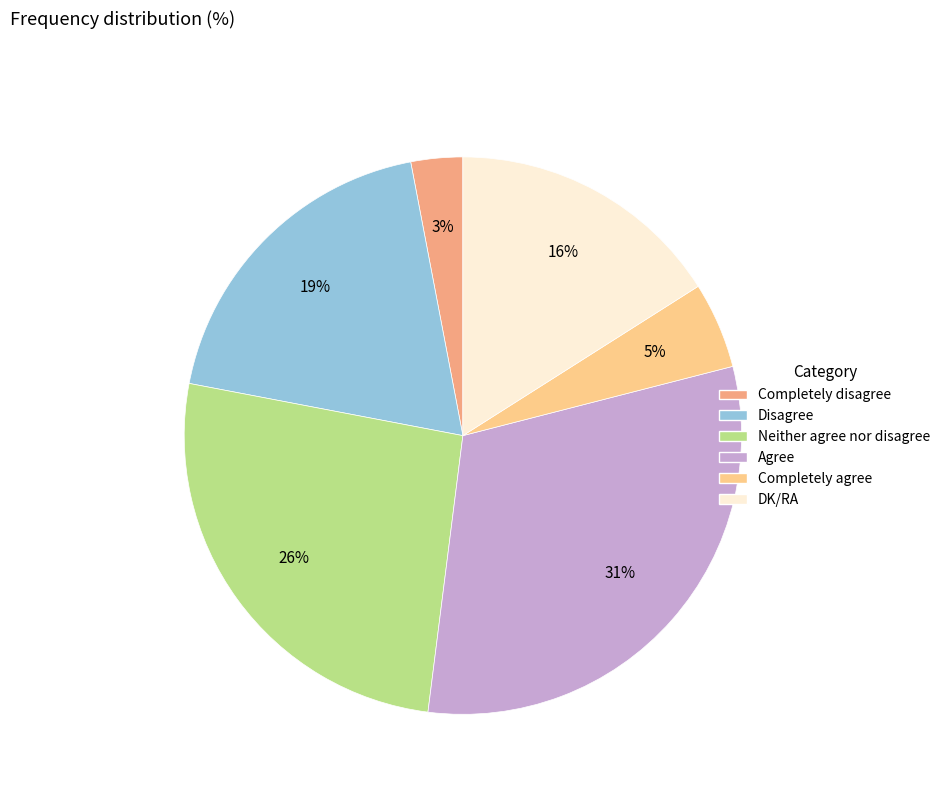

Which has a higher value, DK/RA or Agree?

Agree